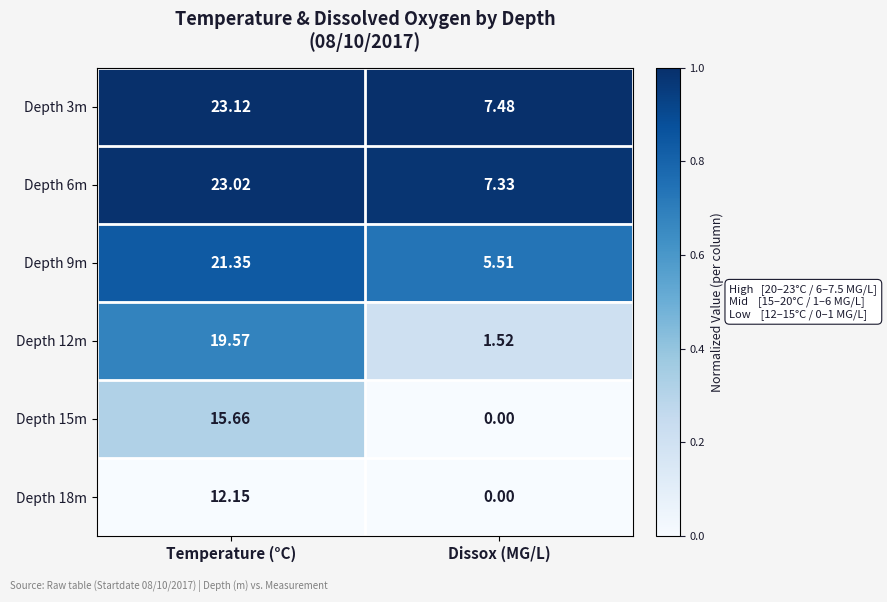

Where is Depth 3m nearest to the value 15?

Dissox (MG/L)